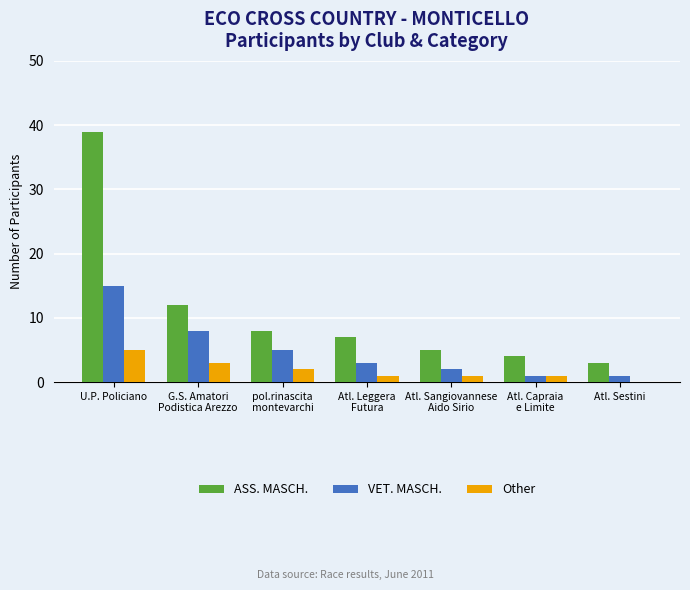

How many values in Other are above zero?

6